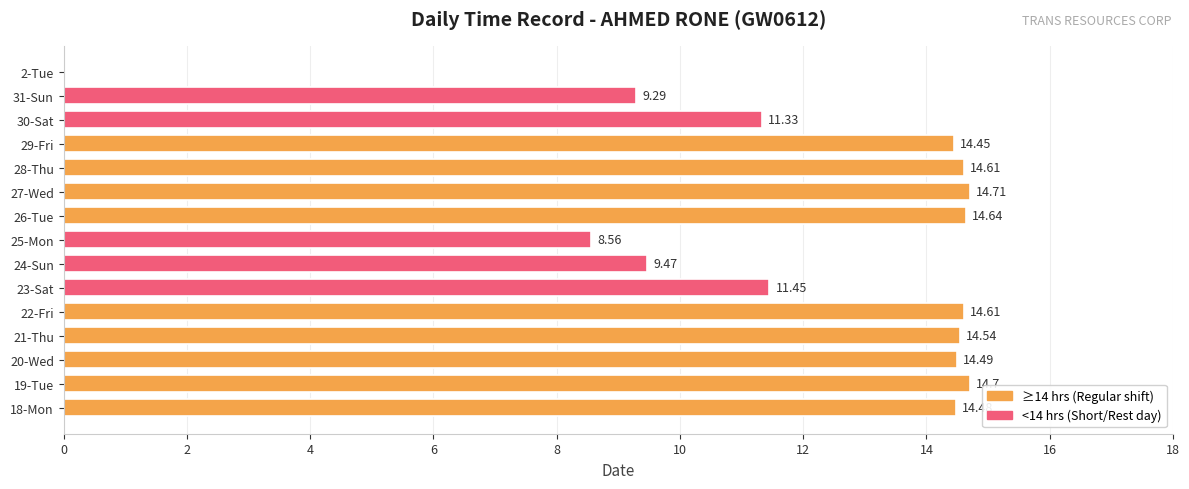

What is the sum of all values?

181.3